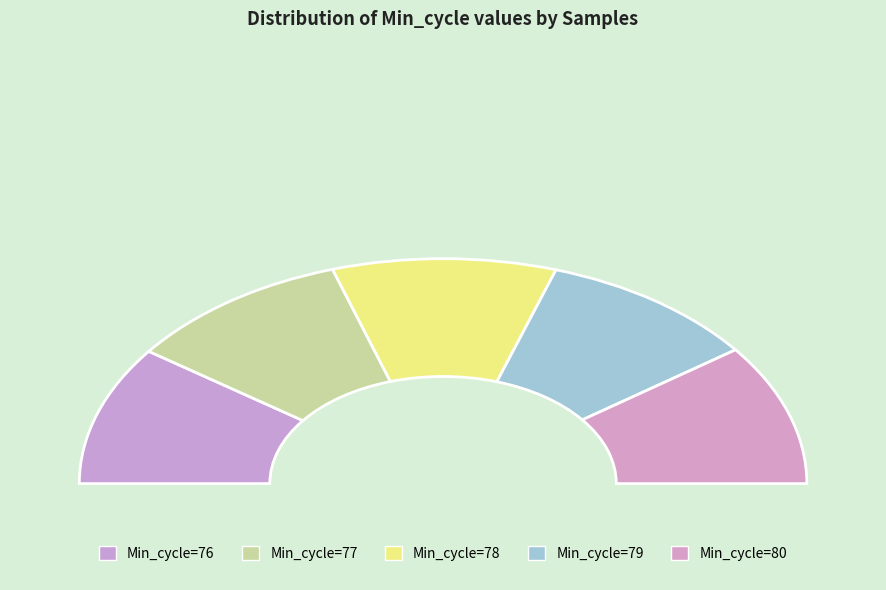

How much of the chart is everything except 78?

80.1%